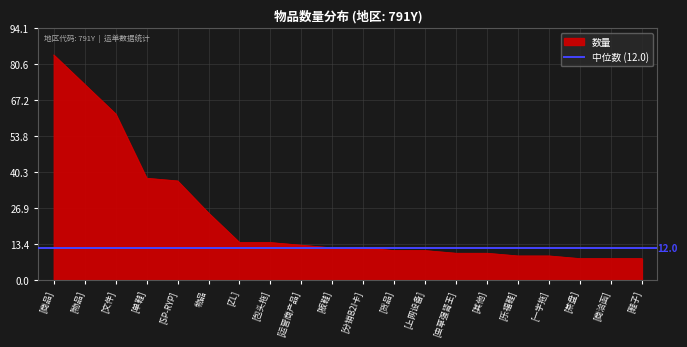

Which label corresponds to the smallest value in the chart?

[茶盘]